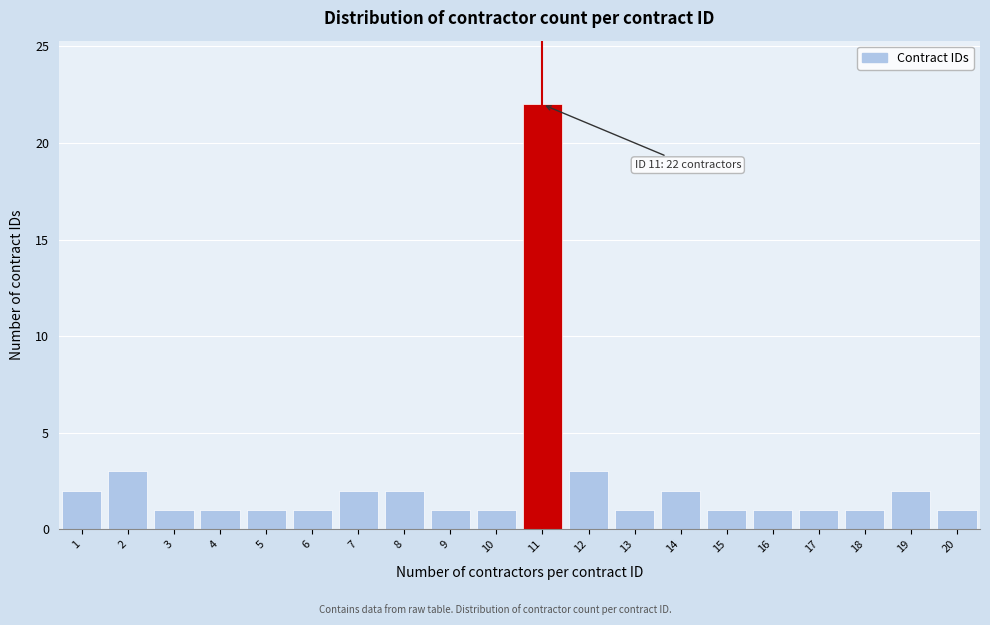

Reading left to right, transcribe all the data shown in this chart.

1=2	2=3	3=1	4=1	5=1	6=1	7=2	8=2	9=1	10=1	11=22	12=3	13=1	14=2	15=1	16=1	17=1	18=1	19=2	20=1